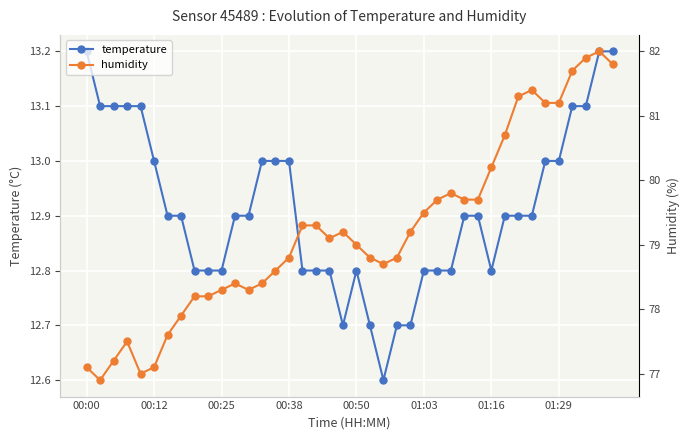

Read the temperature value at 19.

12.7